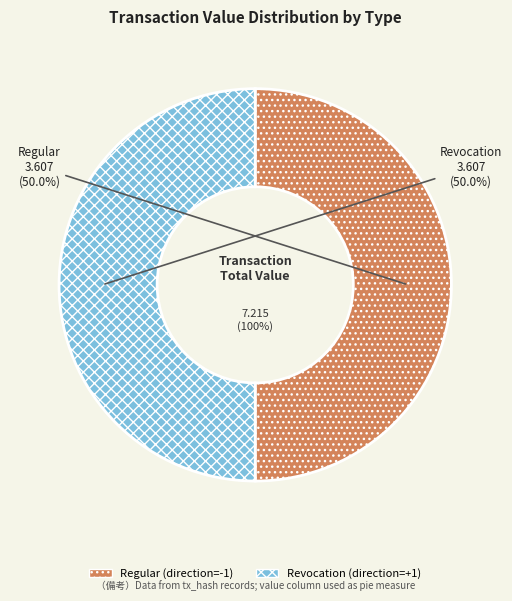

Count the number of slices in the pie.

2